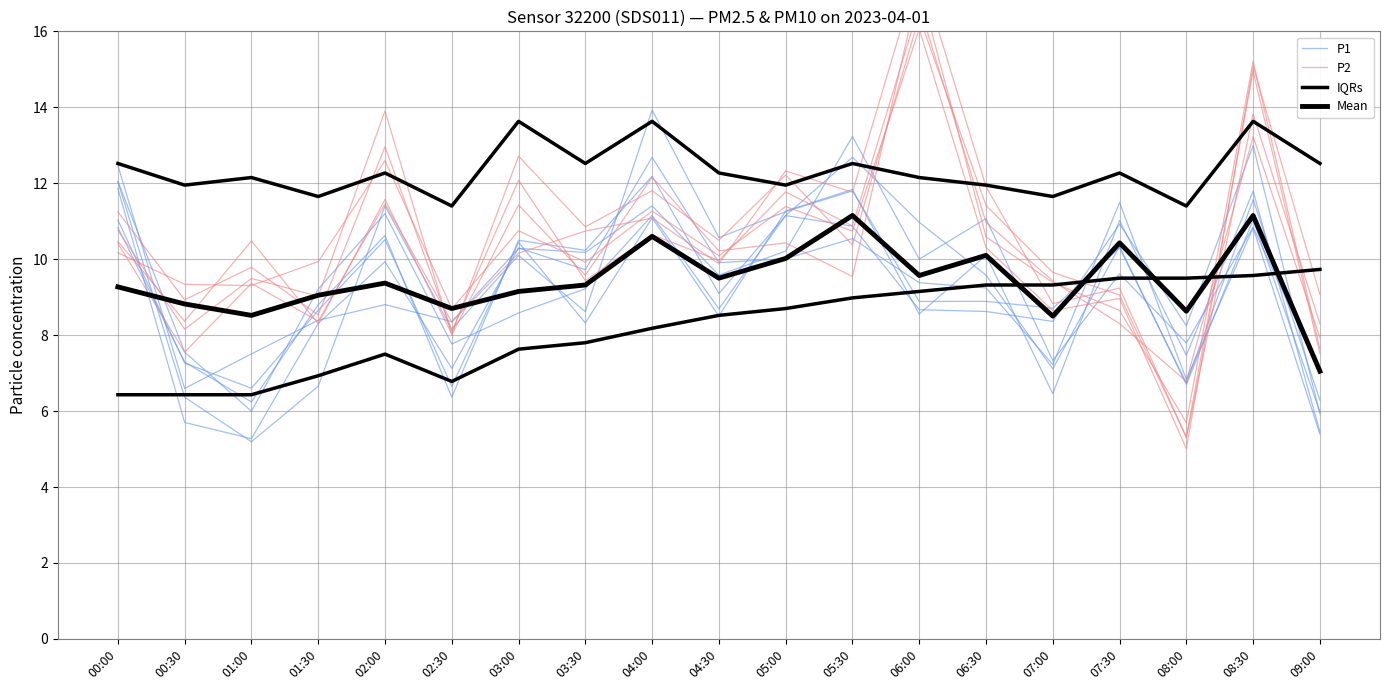

What is the difference between the highest and lowest values at 04:30?

1.6